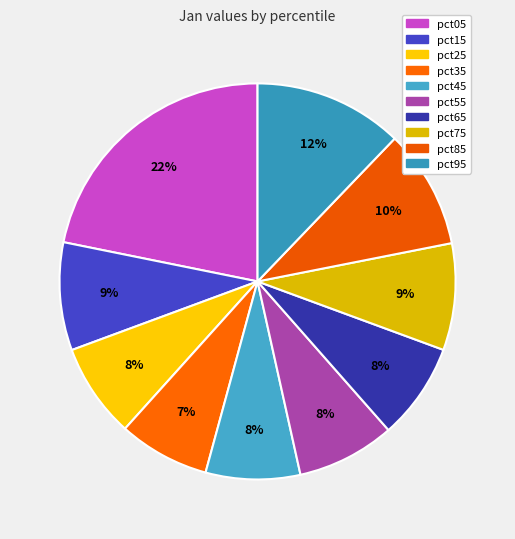

What is the largest slice in the pie chart?

pct05